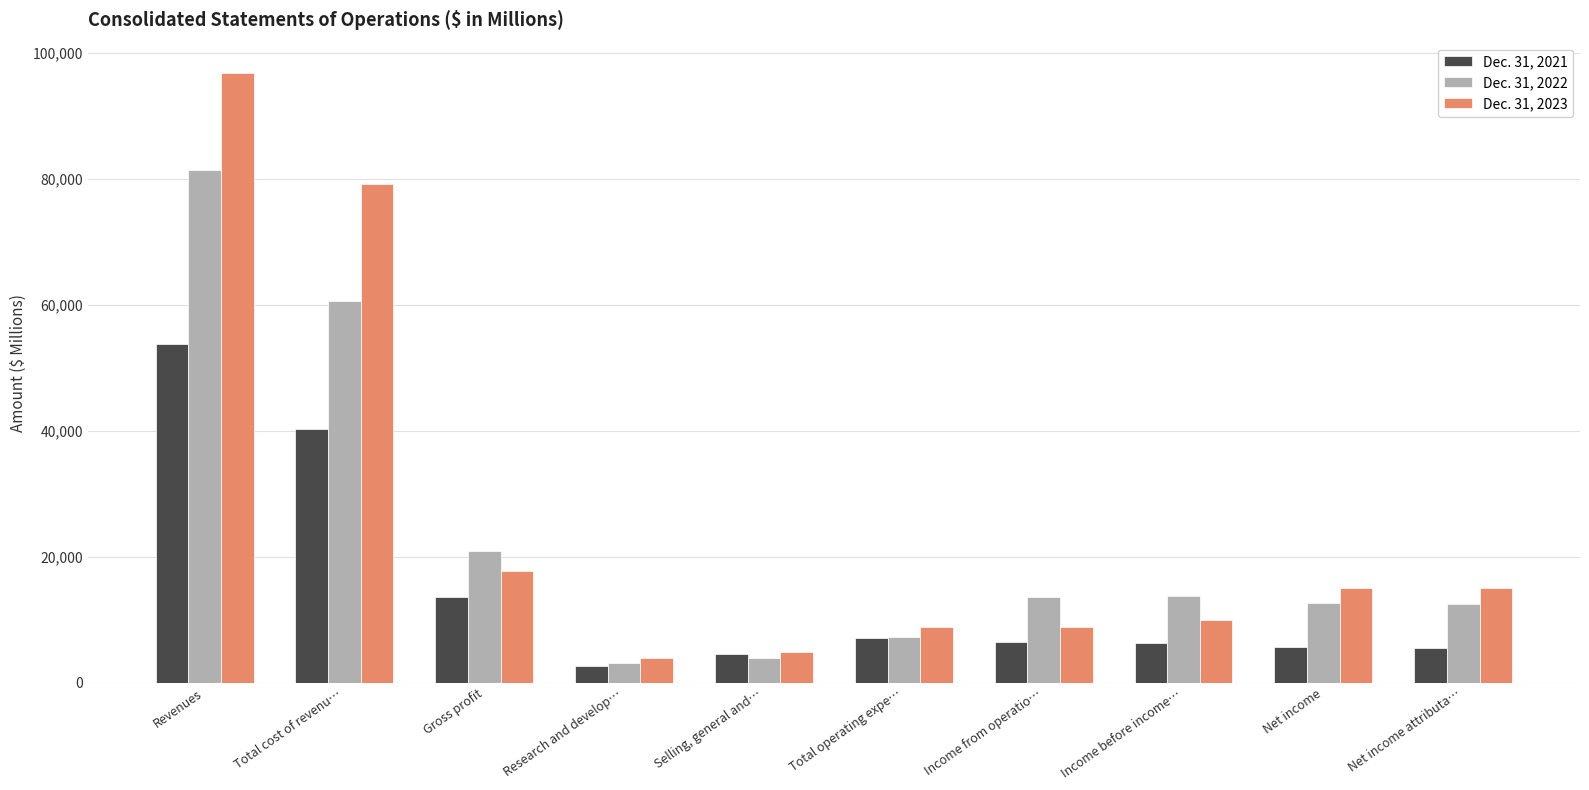

At which label does Dec. 31, 2022 reach its peak?

Revenues